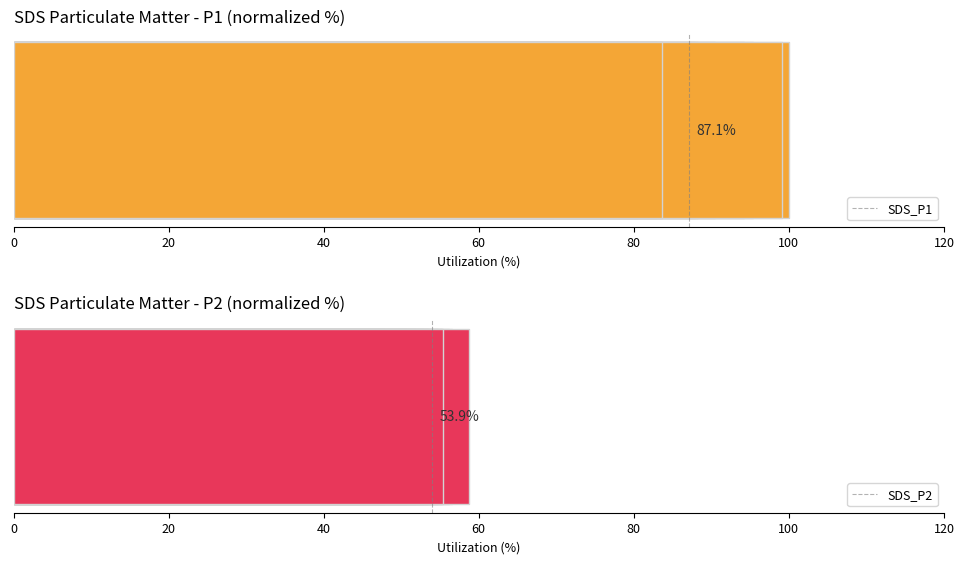

What is the greatest value displayed?

100.0